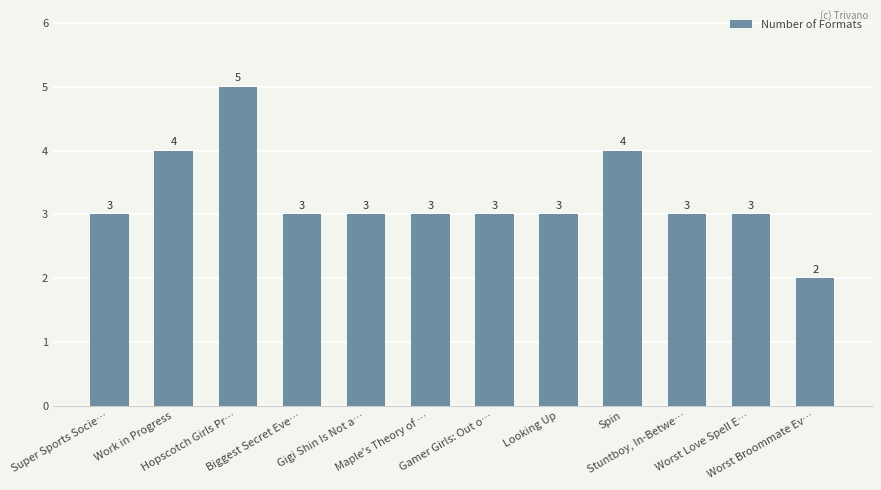

What is the label of the 3rd bar from the left?

Hopscotch Girls Pr…